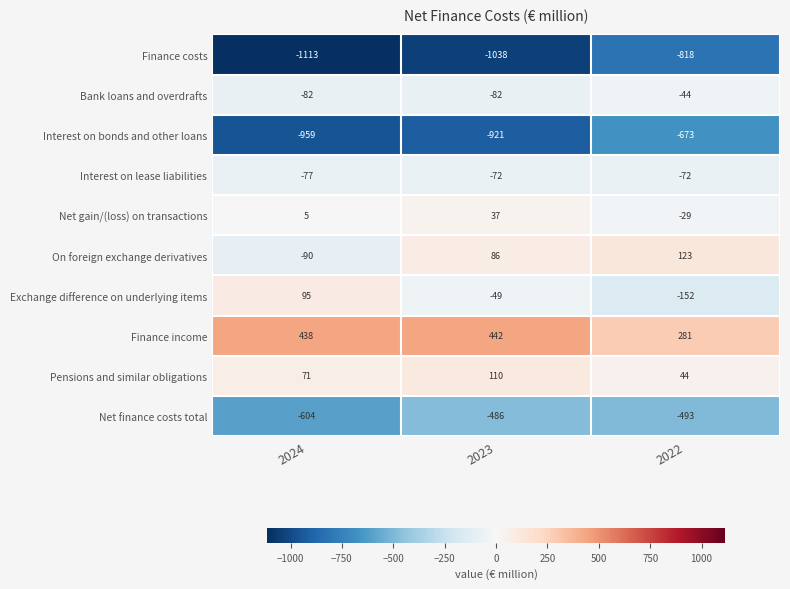

Which series has the widest spread of values?

Finance costs